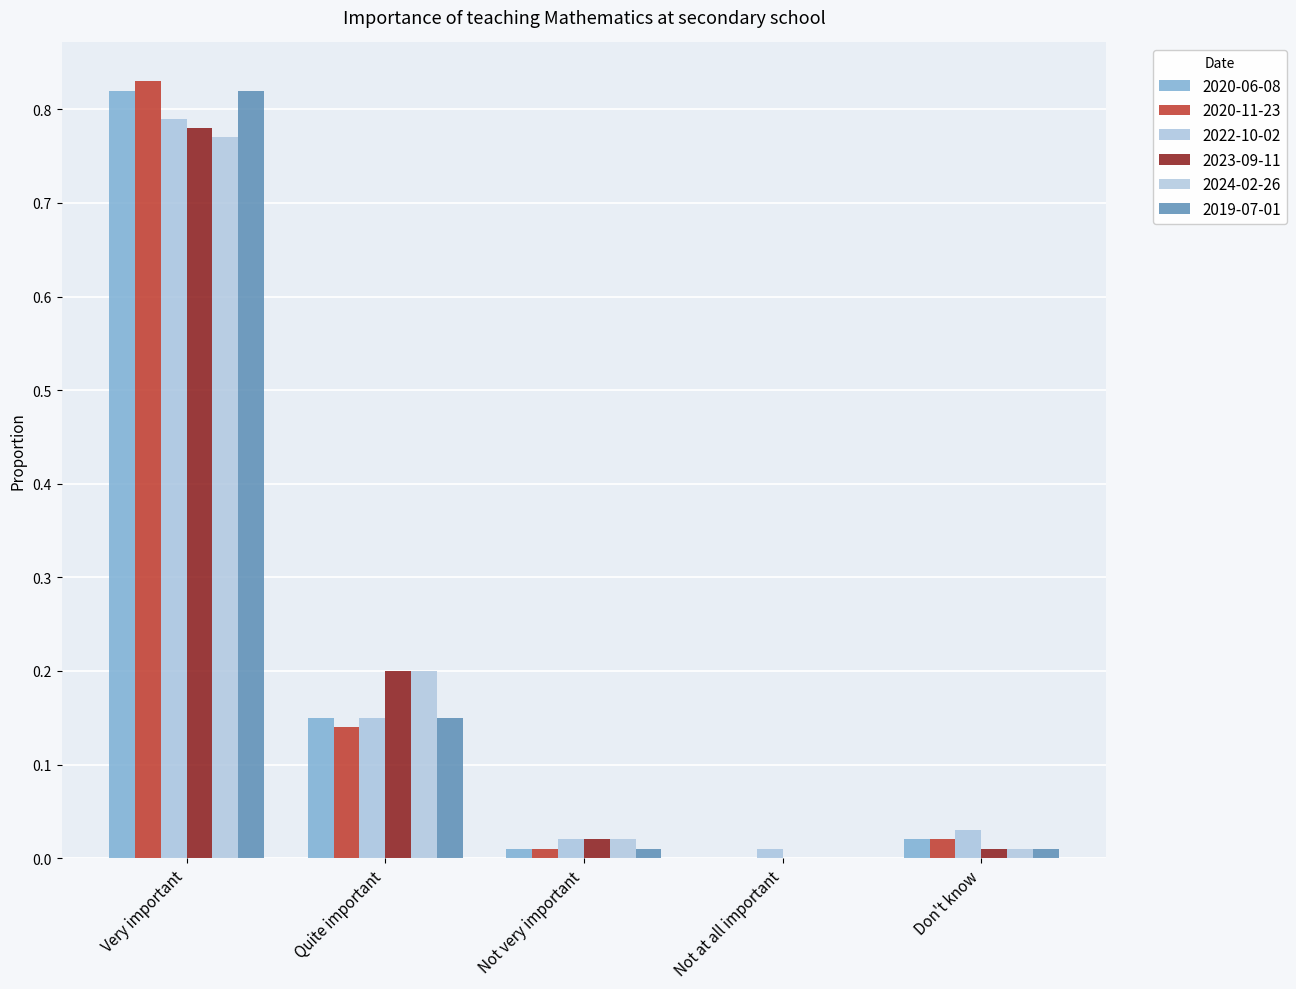

At how many categories does at least one series exceed 0?

5